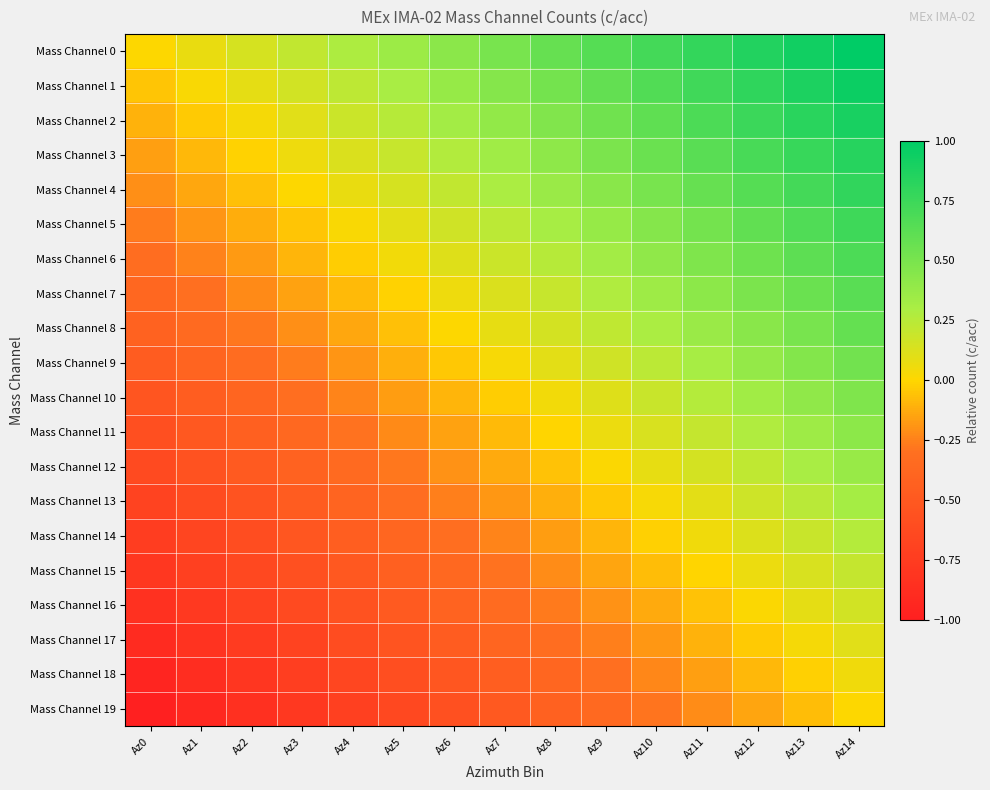

Reading right to left, what are all the values shown in this chart?

Mass Channel 0: Az14=1.0	Az13=0.9	Az12=0.9	Az11=0.8	Az10=0.7	Az9=0.6	Az8=0.6	Az7=0.5	Az6=0.4	Az5=0.4	Az4=0.3	Az3=0.2	Az2=0.1	Az1=0.1	Az0=0.0
Mass Channel 1: Az14=0.9	Az13=0.9	Az12=0.8	Az11=0.7	Az10=0.7	Az9=0.6	Az8=0.5	Az7=0.4	Az6=0.4	Az5=0.3	Az4=0.2	Az3=0.2	Az2=0.1	Az1=0.0	Az0=-0.1
Mass Channel 2: Az14=0.9	Az13=0.8	Az12=0.8	Az11=0.7	Az10=0.6	Az9=0.5	Az8=0.5	Az7=0.4	Az6=0.3	Az5=0.3	Az4=0.2	Az3=0.1	Az2=0.0	Az1=-0.0	Az0=-0.1
Mass Channel 3: Az14=0.8	Az13=0.8	Az12=0.7	Az11=0.6	Az10=0.6	Az9=0.5	Az8=0.4	Az7=0.3	Az6=0.3	Az5=0.2	Az4=0.1	Az3=0.1	Az2=-0.0	Az1=-0.1	Az0=-0.2
Mass Channel 4: Az14=0.8	Az13=0.7	Az12=0.6	Az11=0.6	Az10=0.5	Az9=0.4	Az8=0.4	Az7=0.3	Az6=0.2	Az5=0.1	Az4=0.1	Az3=0.0	Az2=-0.1	Az1=-0.1	Az0=-0.2
Mass Channel 5: Az14=0.7	Az13=0.7	Az12=0.6	Az11=0.5	Az10=0.5	Az9=0.4	Az8=0.3	Az7=0.2	Az6=0.2	Az5=0.1	Az4=0.0	Az3=-0.0	Az2=-0.1	Az1=-0.2	Az0=-0.3
Mass Channel 6: Az14=0.7	Az13=0.6	Az12=0.5	Az11=0.5	Az10=0.4	Az9=0.3	Az8=0.3	Az7=0.2	Az6=0.1	Az5=0.0	Az4=-0.0	Az3=-0.1	Az2=-0.2	Az1=-0.2	Az0=-0.3
Mass Channel 7: Az14=0.6	Az13=0.6	Az12=0.5	Az11=0.4	Az10=0.3	Az9=0.3	Az8=0.2	Az7=0.1	Az6=0.1	Az5=-0.0	Az4=-0.1	Az3=-0.2	Az2=-0.2	Az1=-0.3	Az0=-0.4
Mass Channel 8: Az14=0.6	Az13=0.5	Az12=0.4	Az11=0.4	Az10=0.3	Az9=0.2	Az8=0.2	Az7=0.1	Az6=0.0	Az5=-0.1	Az4=-0.1	Az3=-0.2	Az2=-0.3	Az1=-0.3	Az0=-0.4
Mass Channel 9: Az14=0.5	Az13=0.5	Az12=0.4	Az11=0.3	Az10=0.2	Az9=0.2	Az8=0.1	Az7=0.0	Az6=-0.0	Az5=-0.1	Az4=-0.2	Az3=-0.3	Az2=-0.3	Az1=-0.4	Az0=-0.5
Mass Channel 10: Az14=0.5	Az13=0.4	Az12=0.3	Az11=0.3	Az10=0.2	Az9=0.1	Az8=0.0	Az7=-0.0	Az6=-0.1	Az5=-0.2	Az4=-0.2	Az3=-0.3	Az2=-0.4	Az1=-0.5	Az0=-0.5
Mass Channel 11: Az14=0.4	Az13=0.3	Az12=0.3	Az11=0.2	Az10=0.1	Az9=0.1	Az8=-0.0	Az7=-0.1	Az6=-0.2	Az5=-0.2	Az4=-0.3	Az3=-0.4	Az2=-0.4	Az1=-0.5	Az0=-0.6
Mass Channel 12: Az14=0.4	Az13=0.3	Az12=0.2	Az11=0.2	Az10=0.1	Az9=0.0	Az8=-0.1	Az7=-0.1	Az6=-0.2	Az5=-0.3	Az4=-0.3	Az3=-0.4	Az2=-0.5	Az1=-0.6	Az0=-0.6
Mass Channel 13: Az14=0.3	Az13=0.2	Az12=0.2	Az11=0.1	Az10=0.0	Az9=-0.0	Az8=-0.1	Az7=-0.2	Az6=-0.3	Az5=-0.3	Az4=-0.4	Az3=-0.5	Az2=-0.5	Az1=-0.6	Az0=-0.7
Mass Channel 14: Az14=0.3	Az13=0.2	Az12=0.1	Az11=0.0	Az10=-0.0	Az9=-0.1	Az8=-0.2	Az7=-0.2	Az6=-0.3	Az5=-0.4	Az4=-0.5	Az3=-0.5	Az2=-0.6	Az1=-0.7	Az0=-0.7
Mass Channel 15: Az14=0.2	Az13=0.1	Az12=0.1	Az11=-0.0	Az10=-0.1	Az9=-0.1	Az8=-0.2	Az7=-0.3	Az6=-0.4	Az5=-0.4	Az4=-0.5	Az3=-0.6	Az2=-0.6	Az1=-0.7	Az0=-0.8
Mass Channel 16: Az14=0.2	Az13=0.1	Az12=0.0	Az11=-0.1	Az10=-0.1	Az9=-0.2	Az8=-0.3	Az7=-0.3	Az6=-0.4	Az5=-0.5	Az4=-0.6	Az3=-0.6	Az2=-0.7	Az1=-0.8	Az0=-0.8
Mass Channel 17: Az14=0.1	Az13=0.0	Az12=-0.0	Az11=-0.1	Az10=-0.2	Az9=-0.3	Az8=-0.3	Az7=-0.4	Az6=-0.5	Az5=-0.5	Az4=-0.6	Az3=-0.7	Az2=-0.8	Az1=-0.8	Az0=-0.9
Mass Channel 18: Az14=0.1	Az13=-0.0	Az12=-0.1	Az11=-0.2	Az10=-0.2	Az9=-0.3	Az8=-0.4	Az7=-0.4	Az6=-0.5	Az5=-0.6	Az4=-0.7	Az3=-0.7	Az2=-0.8	Az1=-0.9	Az0=-0.9
Mass Channel 19: Az14=0.0	Az13=-0.1	Az12=-0.1	Az11=-0.2	Az10=-0.3	Az9=-0.4	Az8=-0.4	Az7=-0.5	Az6=-0.6	Az5=-0.6	Az4=-0.7	Az3=-0.8	Az2=-0.9	Az1=-0.9	Az0=-1.0